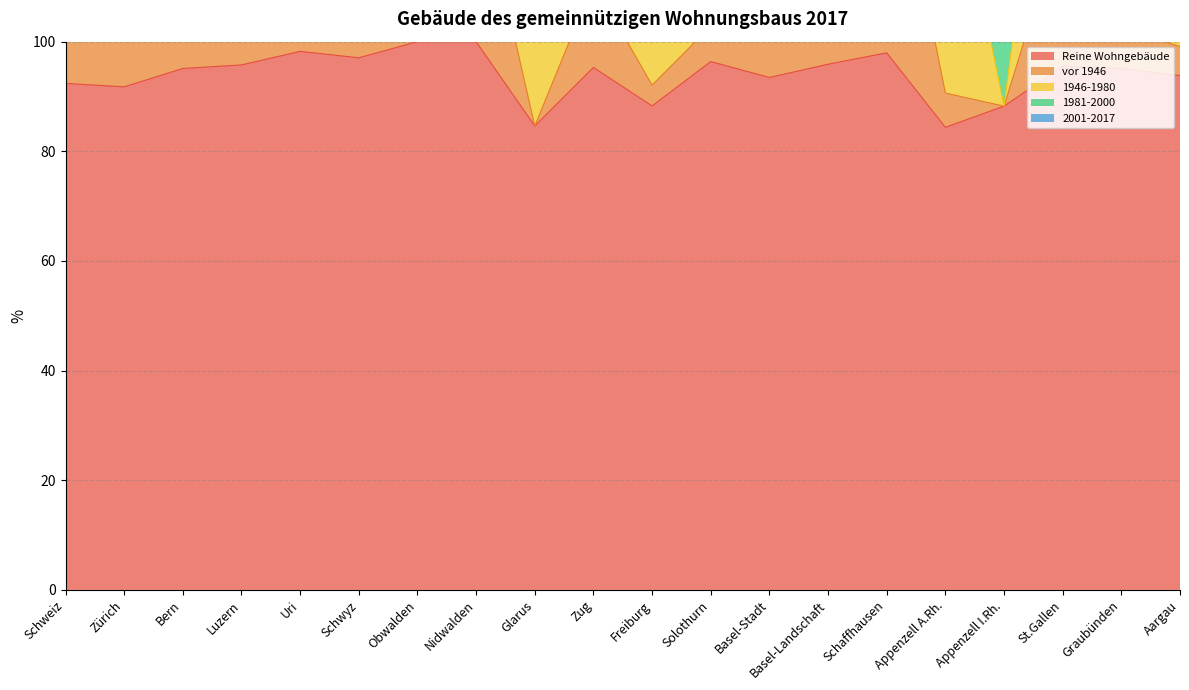

Read the Reine Wohngebäude value at Solothurn.

96.4